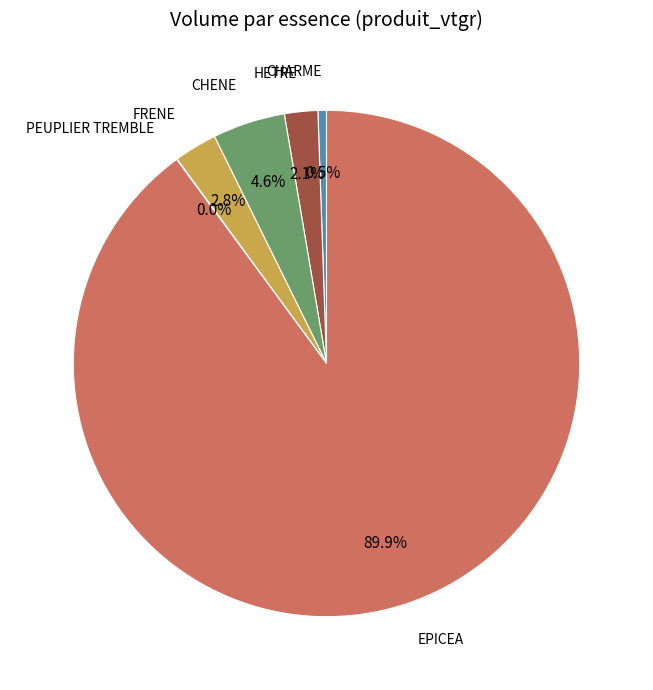

How much of the chart is everything except FRENE?

97.2%